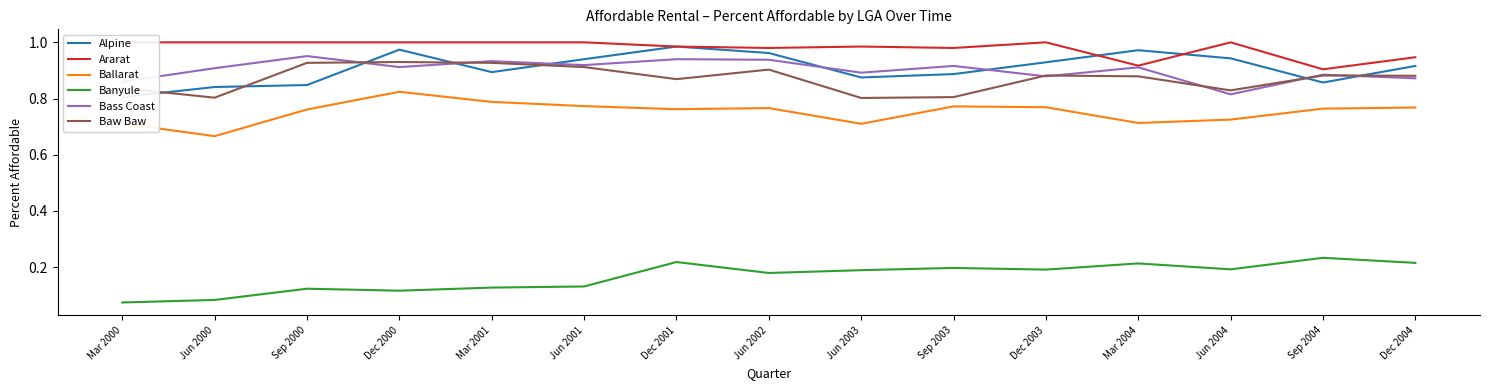

Rank the series at Jun 2002 from highest to lowest value.

Ararat, Alpine, Bass Coast, Baw Baw, Ballarat, Banyule